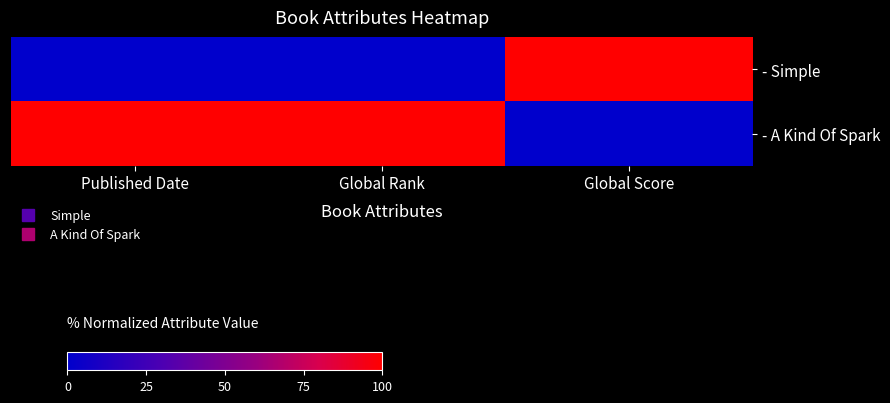

At how many categories does at least one series exceed 0?

3